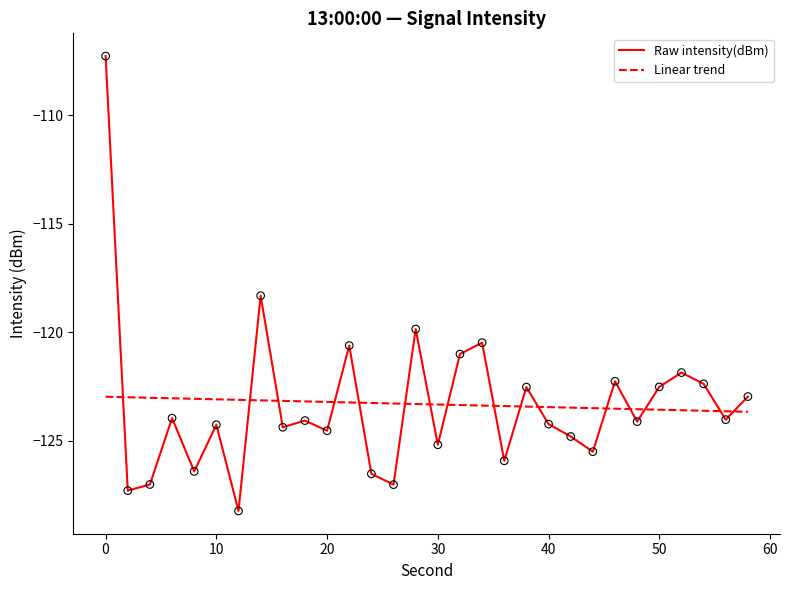

What is the difference between the maximum and minimum values in the Linear trend series?

0.7